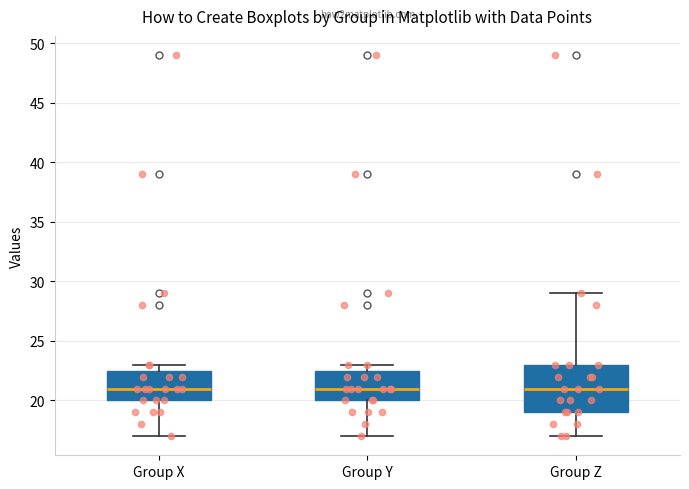

Where is the upper edge of the box for Group Z on the y-axis? The values are not printed on the chart, so give them approximately, as read against the axis.

23.0